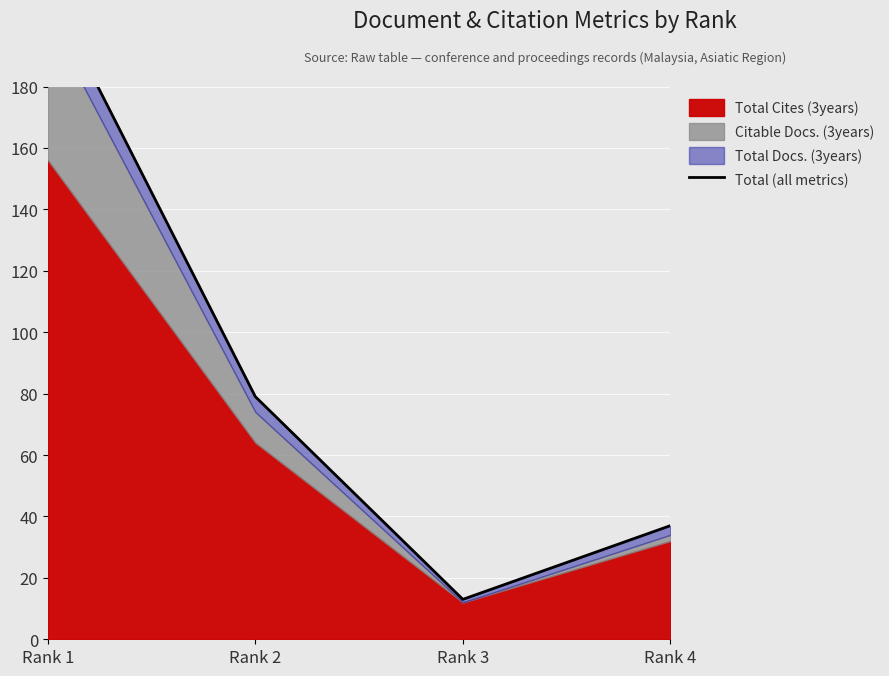

What is the value of the 1st point from the left?

212